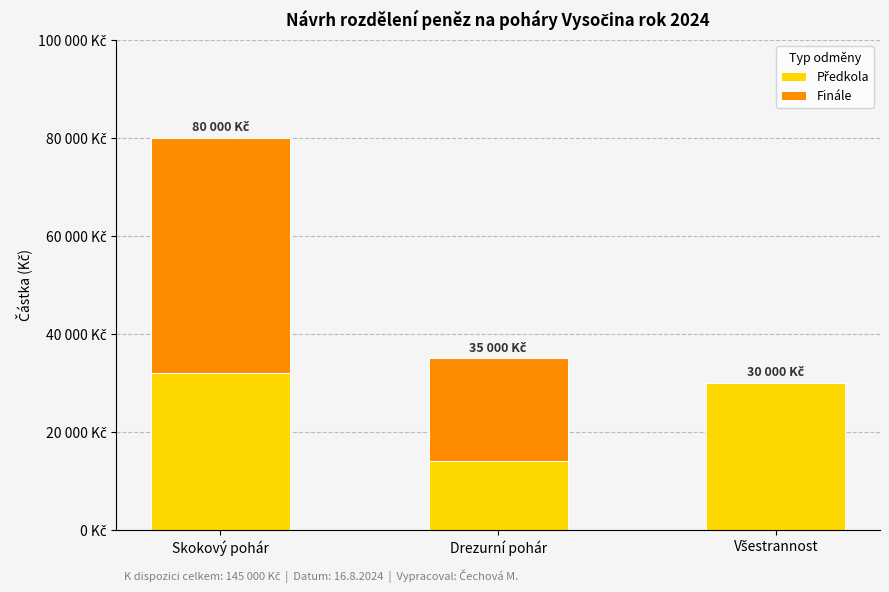

Rank the categories by Finále value from lowest to highest.

Všestrannost, Drezurní pohár, Skokový pohár